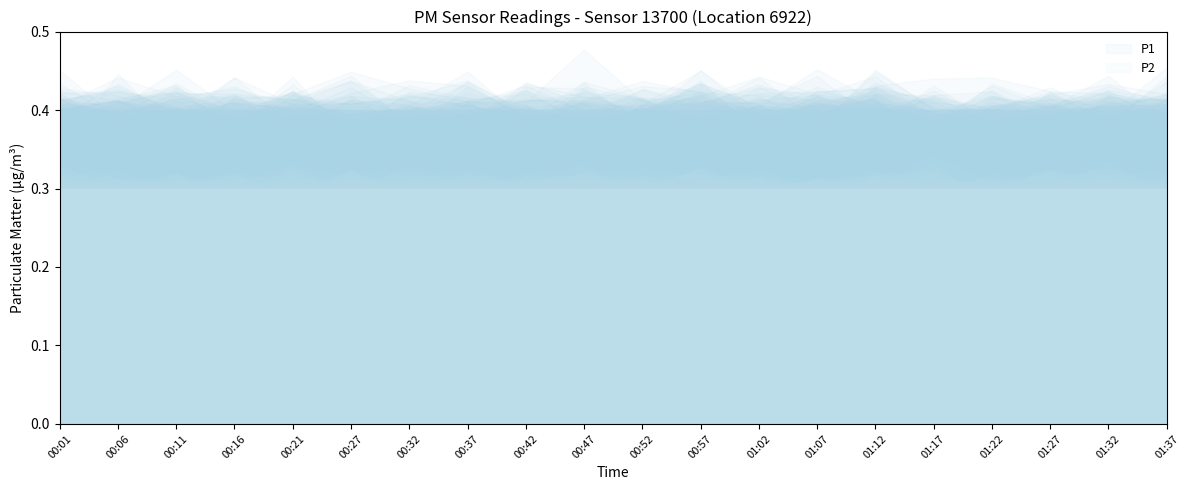

Is the value of P1 at 01:12 greater than the value of P2 at 00:11?

Yes